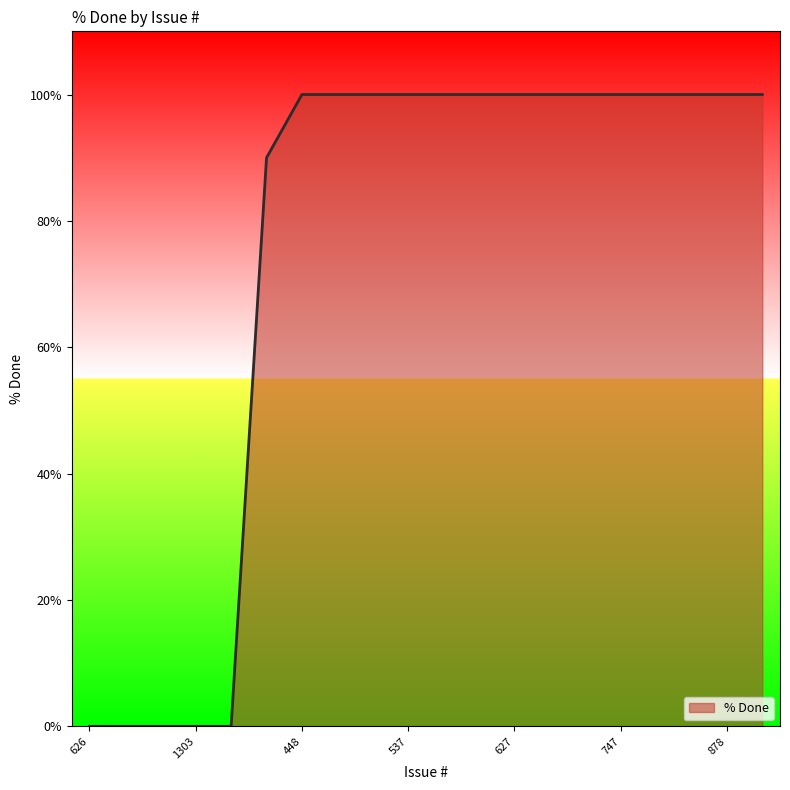

What is the difference between the maximum and minimum values?

100